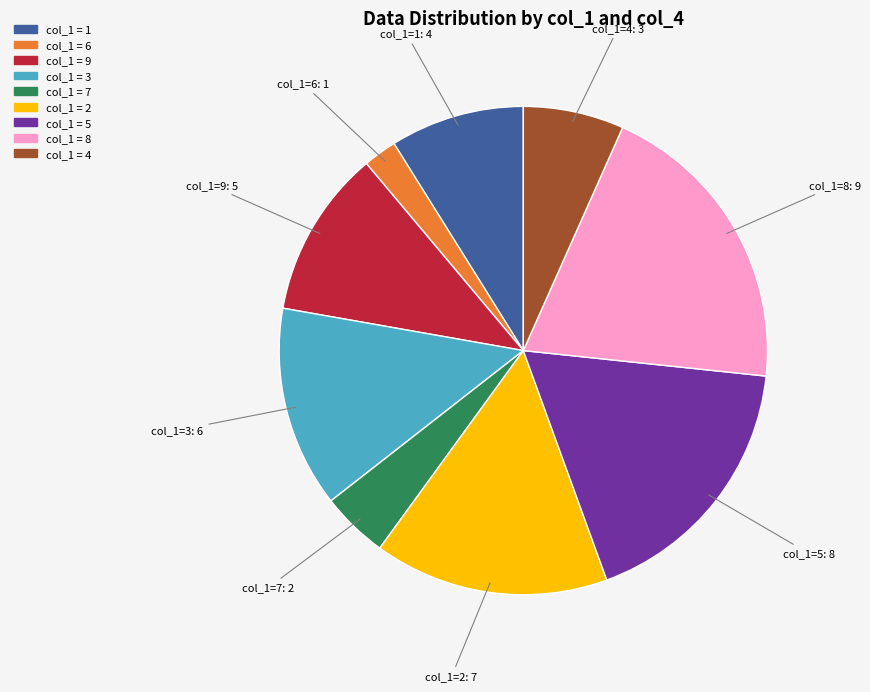

Is there any slice that represents more than half of the pie?

No